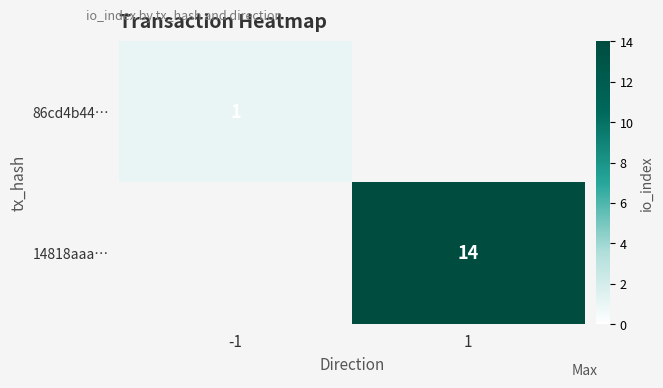

Which label corresponds to the smallest value in the chart?

1